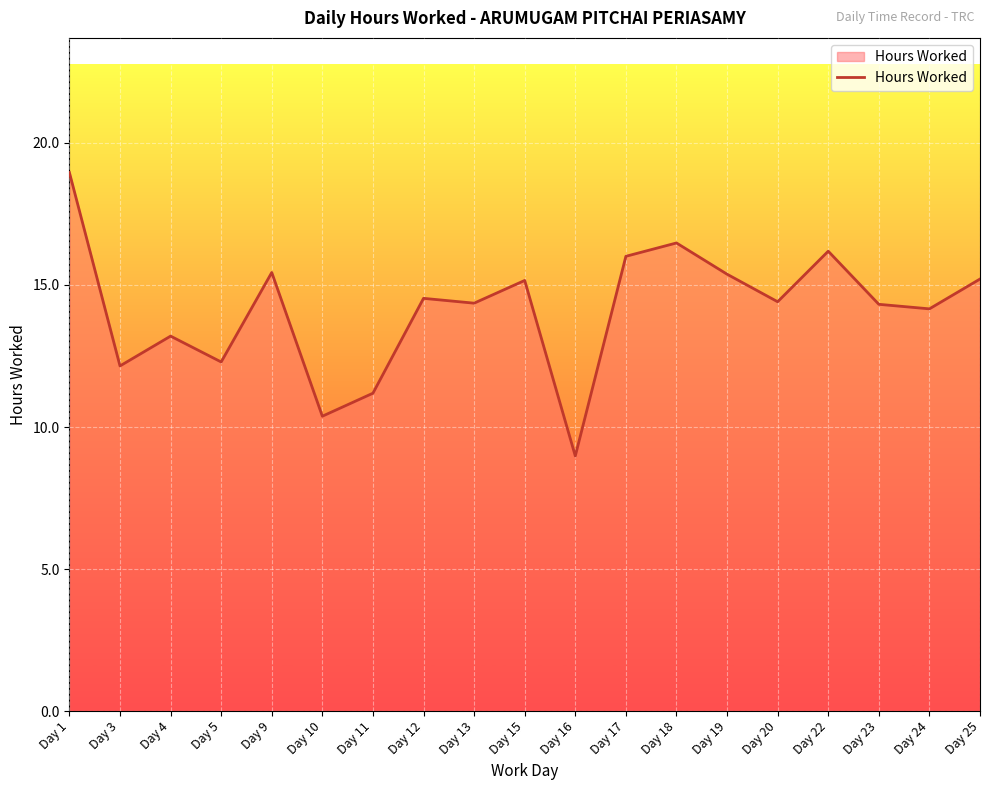

Count the number of values greater than 14.

13